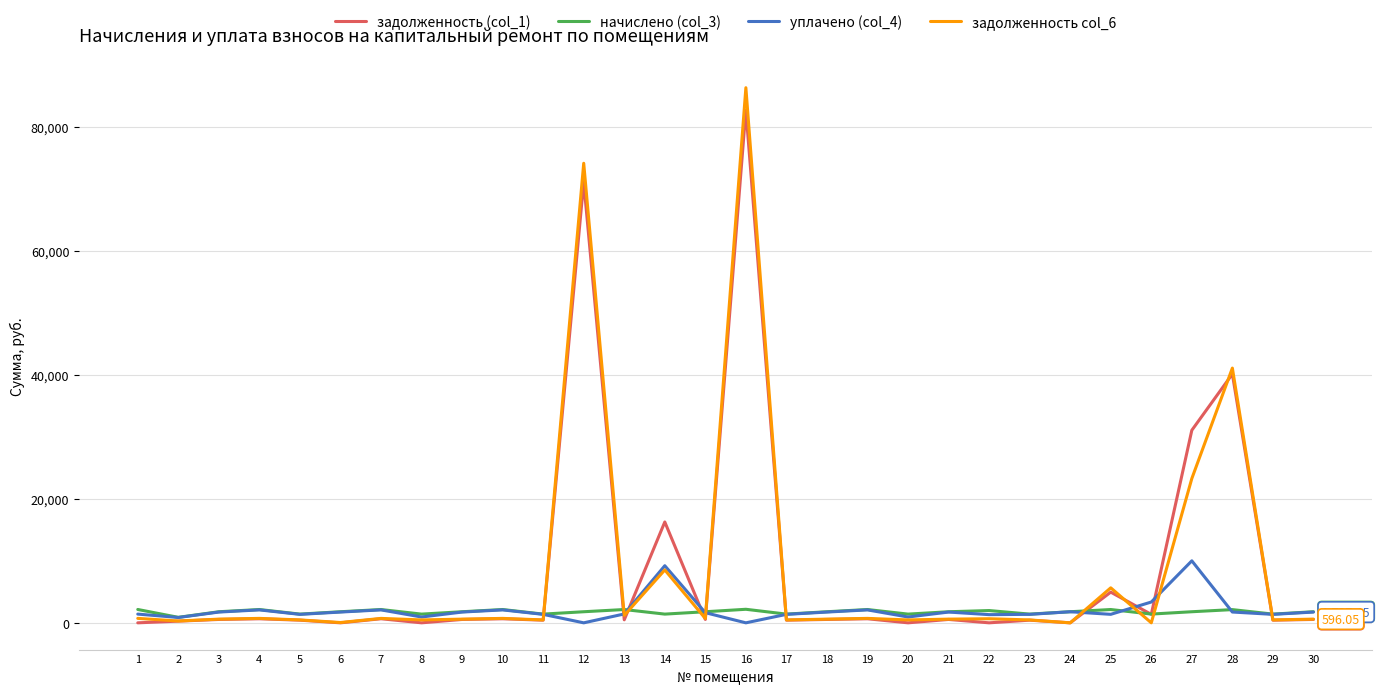

Where does the задолженность (col_1) series first go above 545?

3